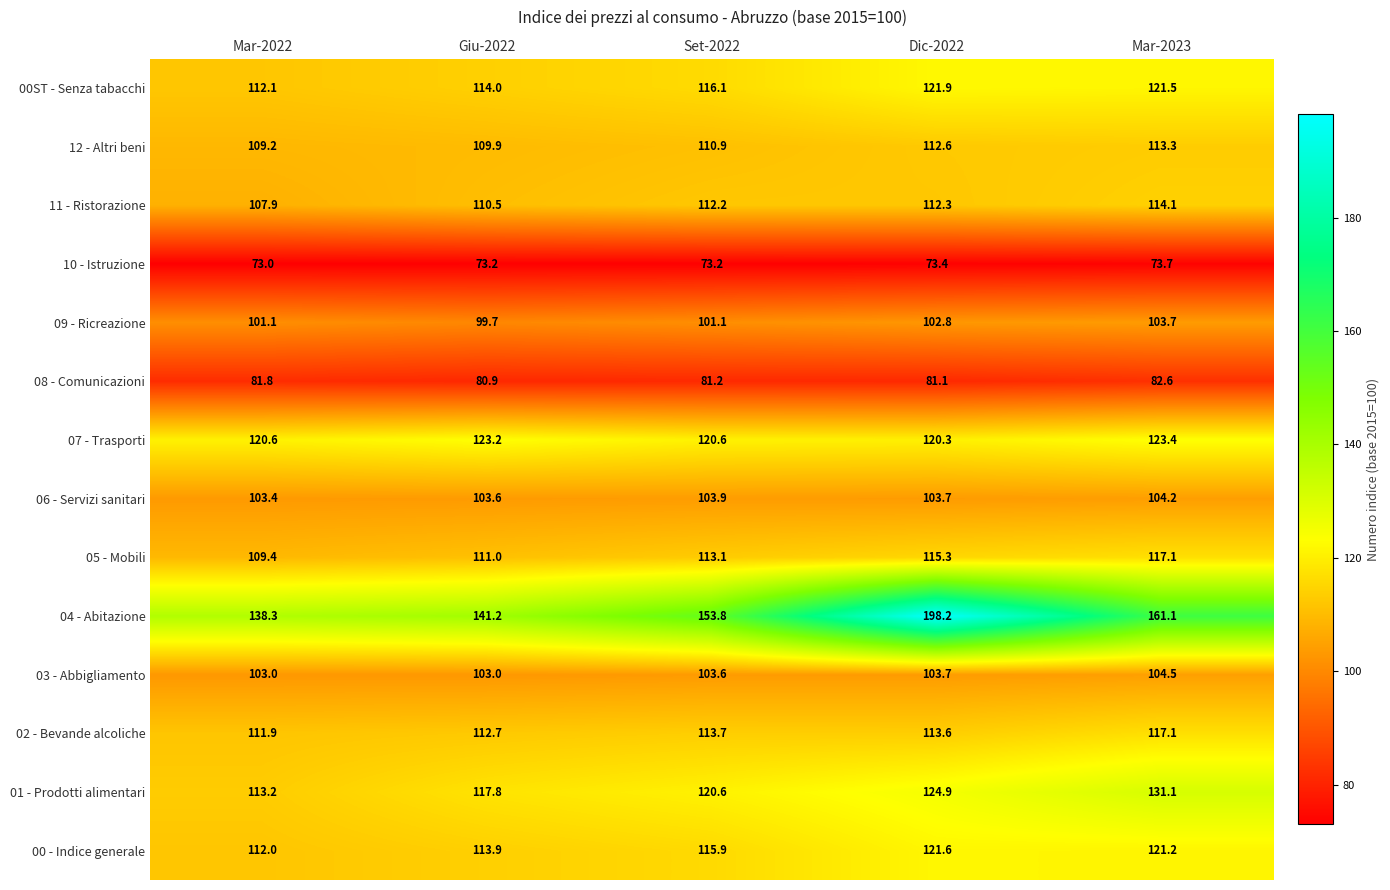

How many distinct data groups are displayed?

14